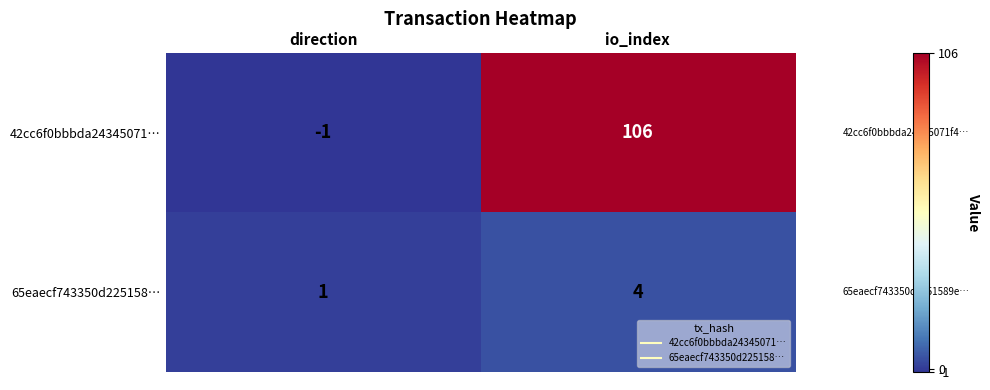

Read the 42cc6f0bbbda24345071… value at io_index.

106